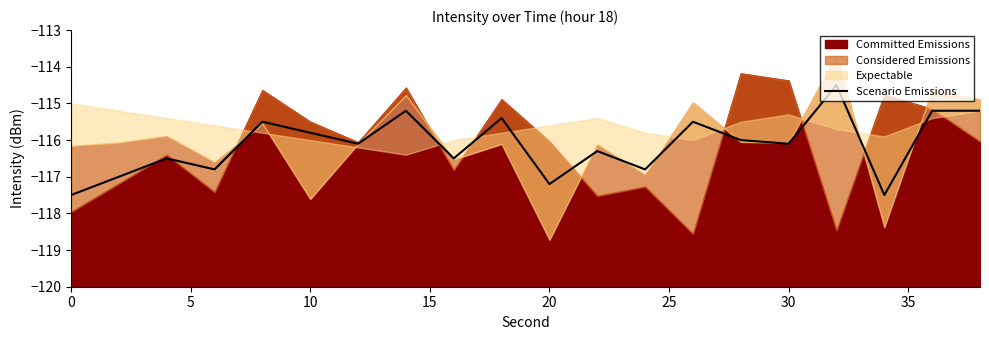

True or false: the data shows -116.1 at 30.

True